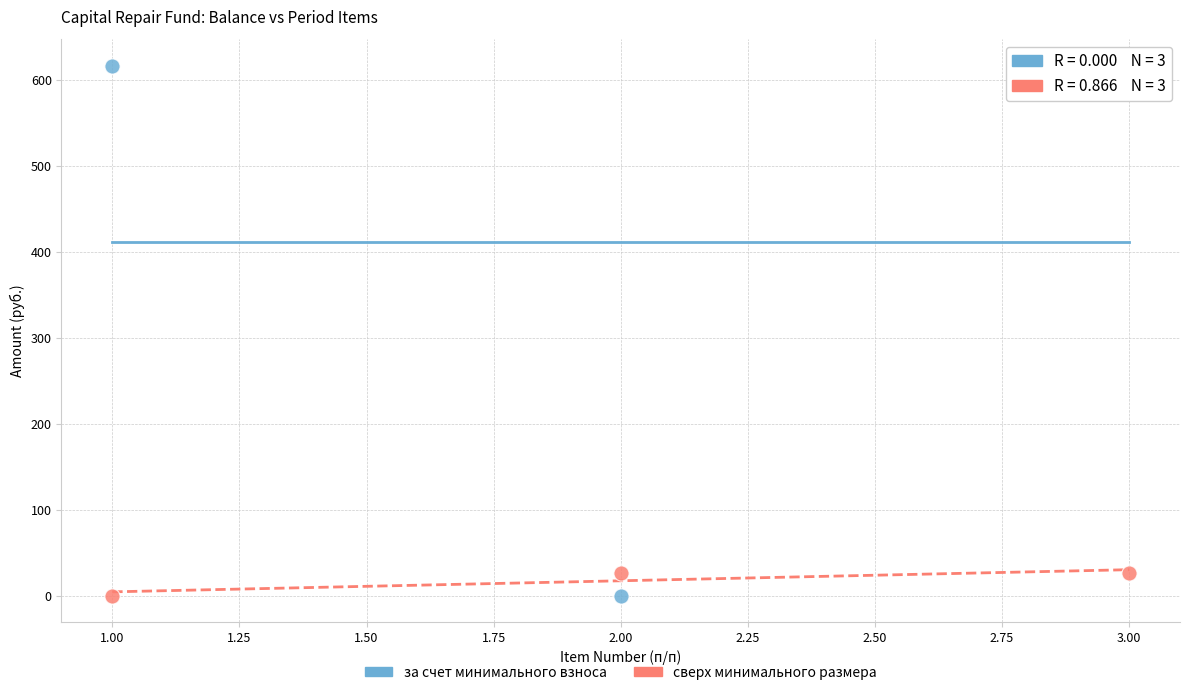

Across all data points, what is the average Y value?

214.1